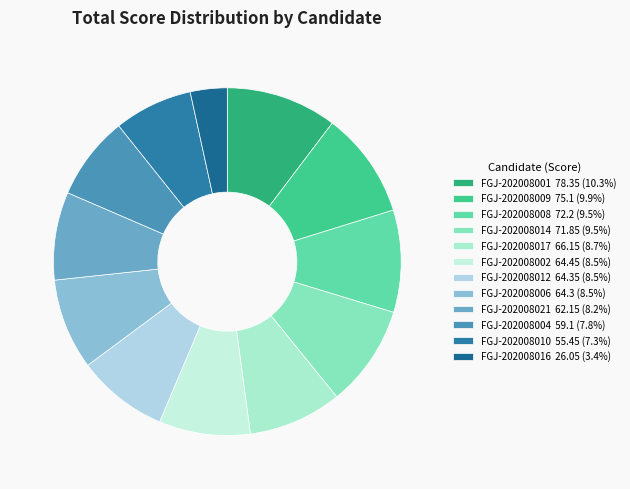

True or false: FGJ-202008016 accounts for 12% of the total.

False